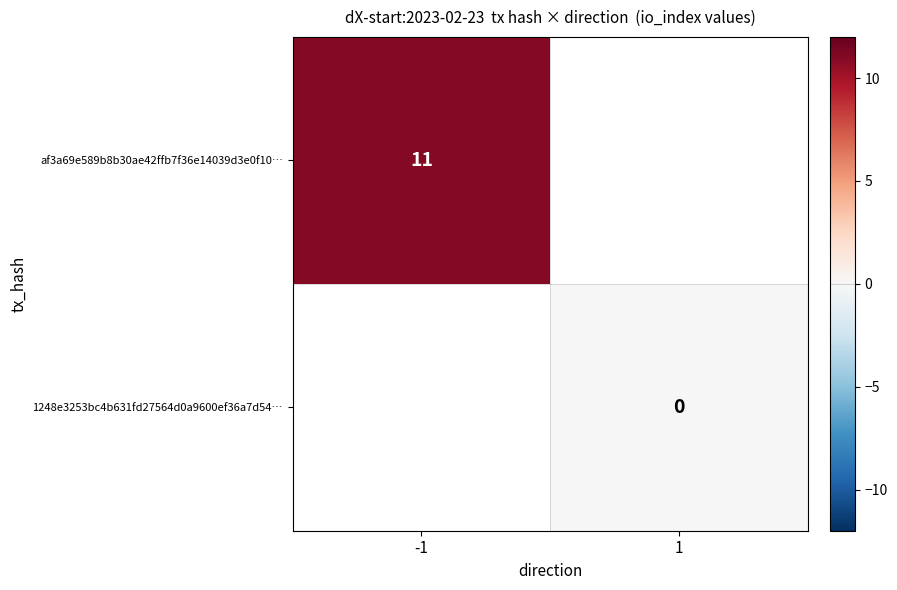

Is the value of af3a69e589b8b30ae42ffb7f36e14039d3e0f10… at -1 greater than the value of 1248e3253bc4b631fd27564d0a9600ef36a7d54… at 1?

Yes